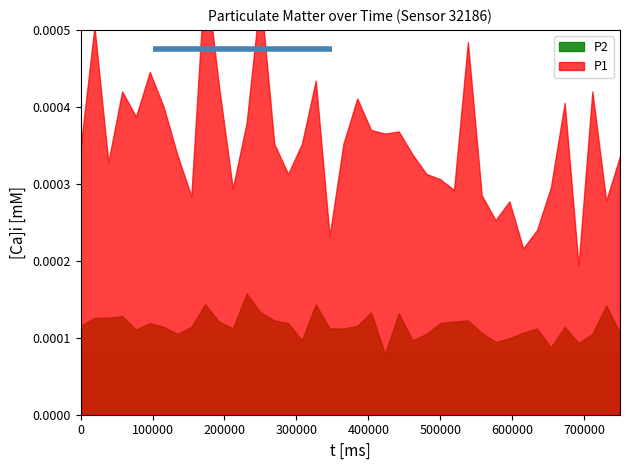

True or false: P1 and P2 intersect in this chart.

False